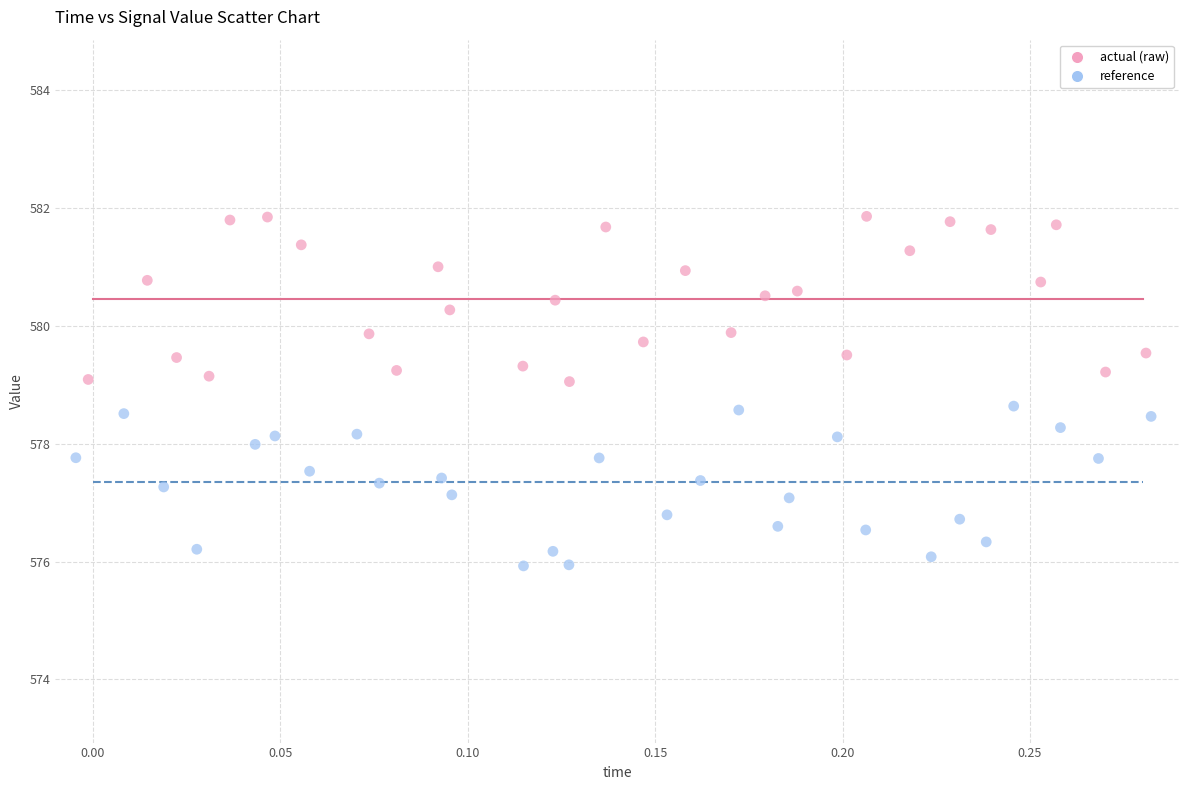

What are all the series names shown in the legend?

actual (raw), reference